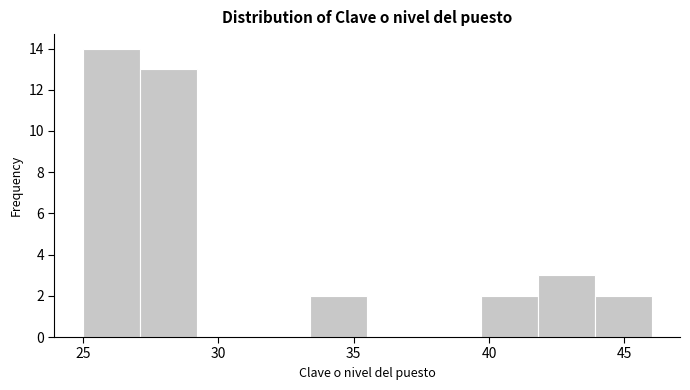

Reading left to right, list every bar in this chart as the range it spans on the x-axis followed by its height. Neither the bar edges nor the heights are printed on the chart, so give them approximately, as read against the axes.

25.0 to 27.1: 14
27.1 to 29.2: 13
29.2 to 31.3: 0
31.3 to 33.4: 0
33.4 to 35.5: 2
35.5 to 37.6: 0
37.6 to 39.7: 0
39.7 to 41.8: 2
41.8 to 43.9: 3
43.9 to 46.0: 2